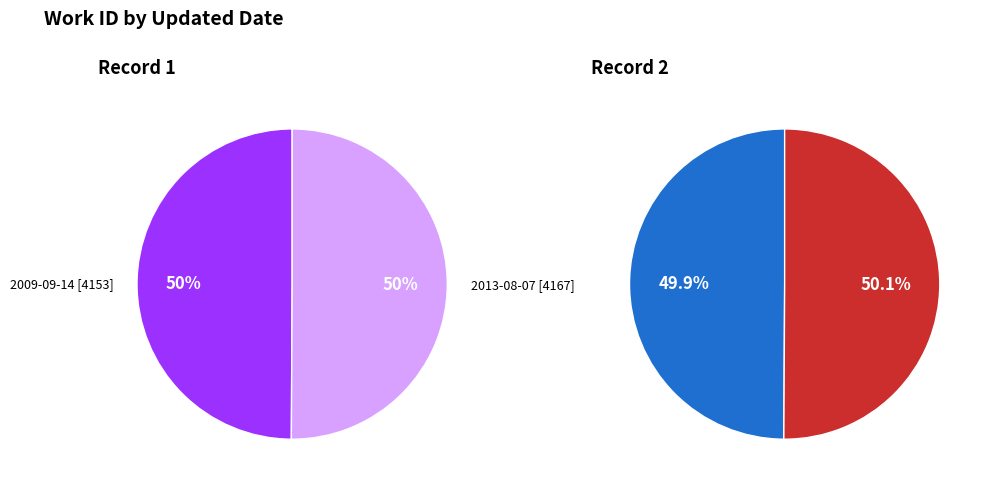

Between 2013-08-07 and 2009-09-14, which is larger?

2013-08-07